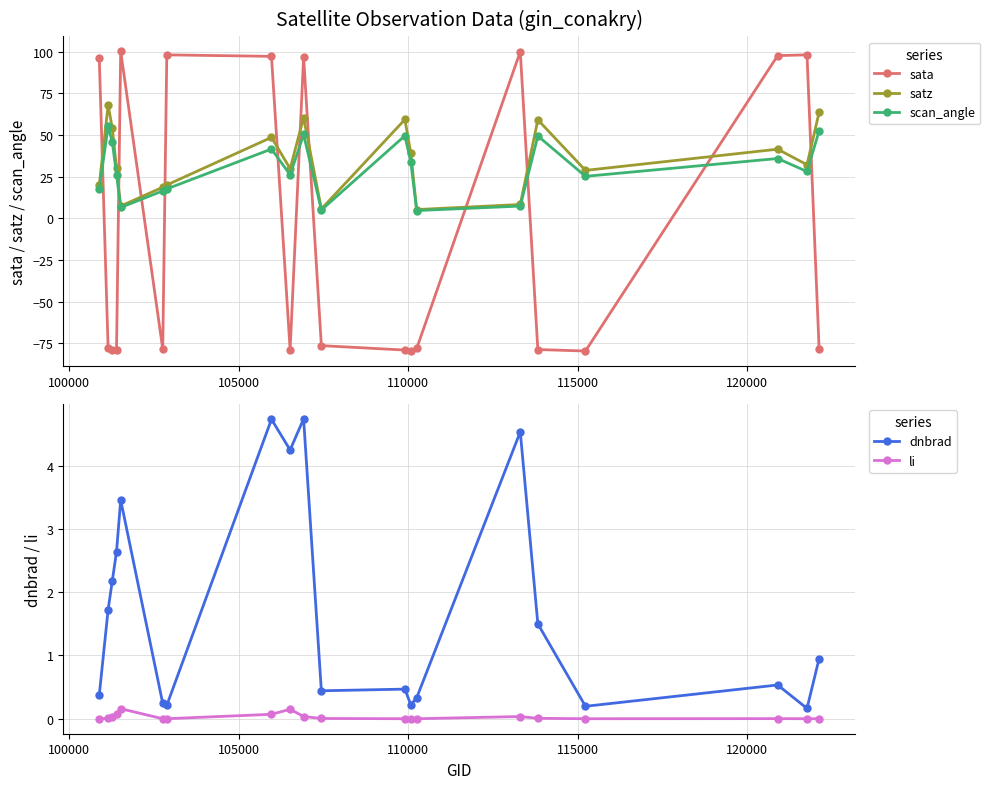

What is the value of the sata point at the 10th from the left?

96.9